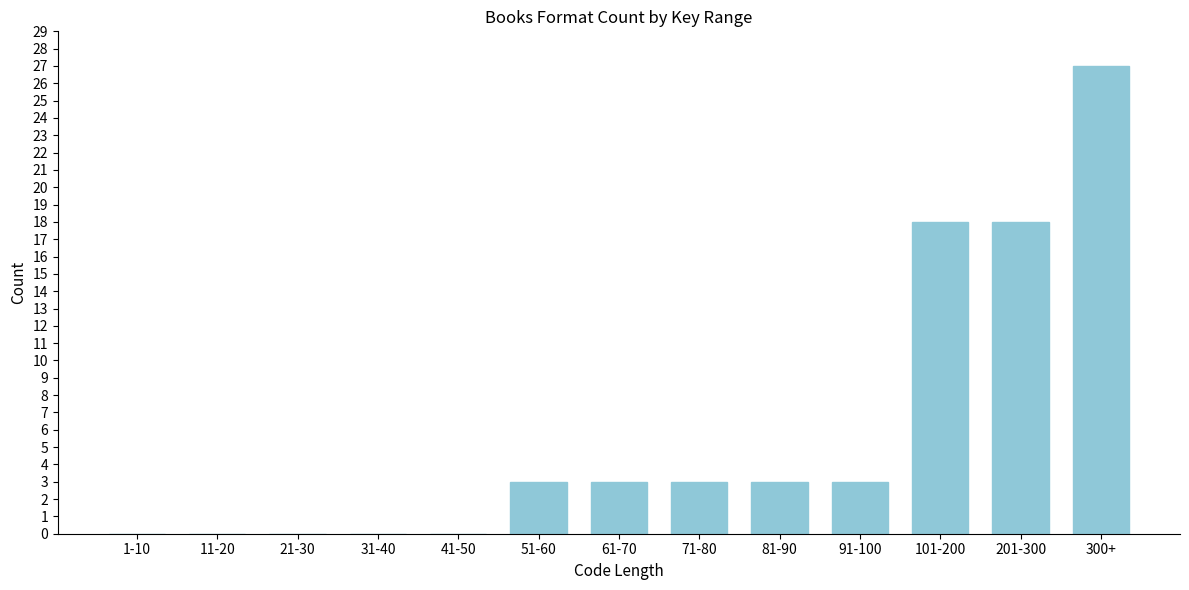

Reading left to right, list all the values displayed in this chart.

1-10=0	11-20=0	21-30=0	31-40=0	41-50=0	51-60=3	61-70=3	71-80=3	81-90=3	91-100=3	101-200=18	201-300=18	300+=27